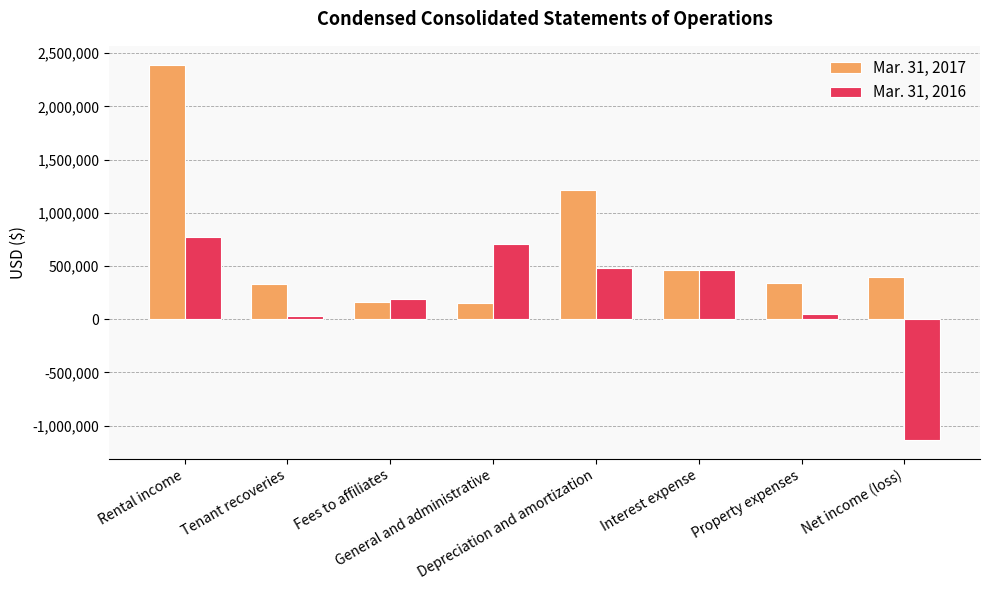

What is the maximum value shown in the chart?

2392795